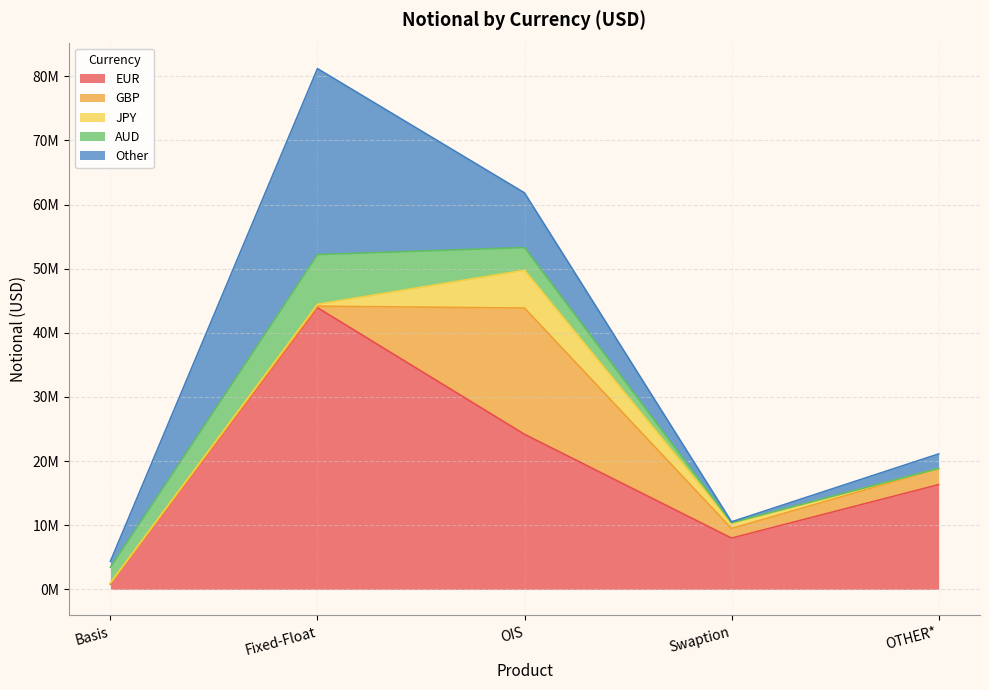

At which category is the sum across all series the highest?

Fixed-Float